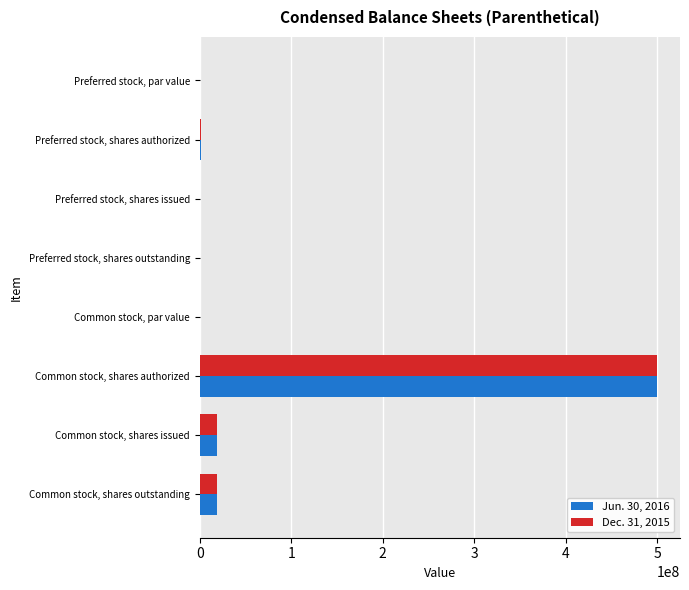

What is the average value of the Jun. 30, 2016 series?

67328922.3